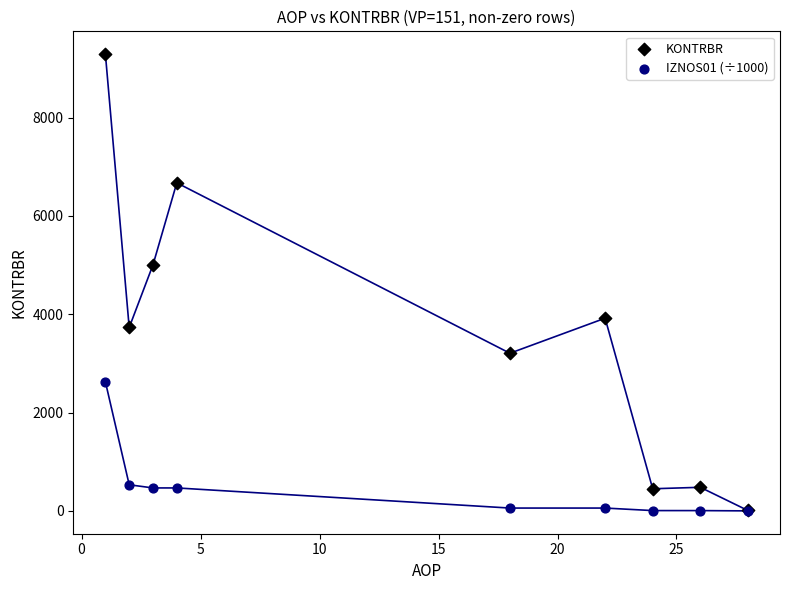

In the KONTRBR series, what Y value is closest to 4649?

5005.4